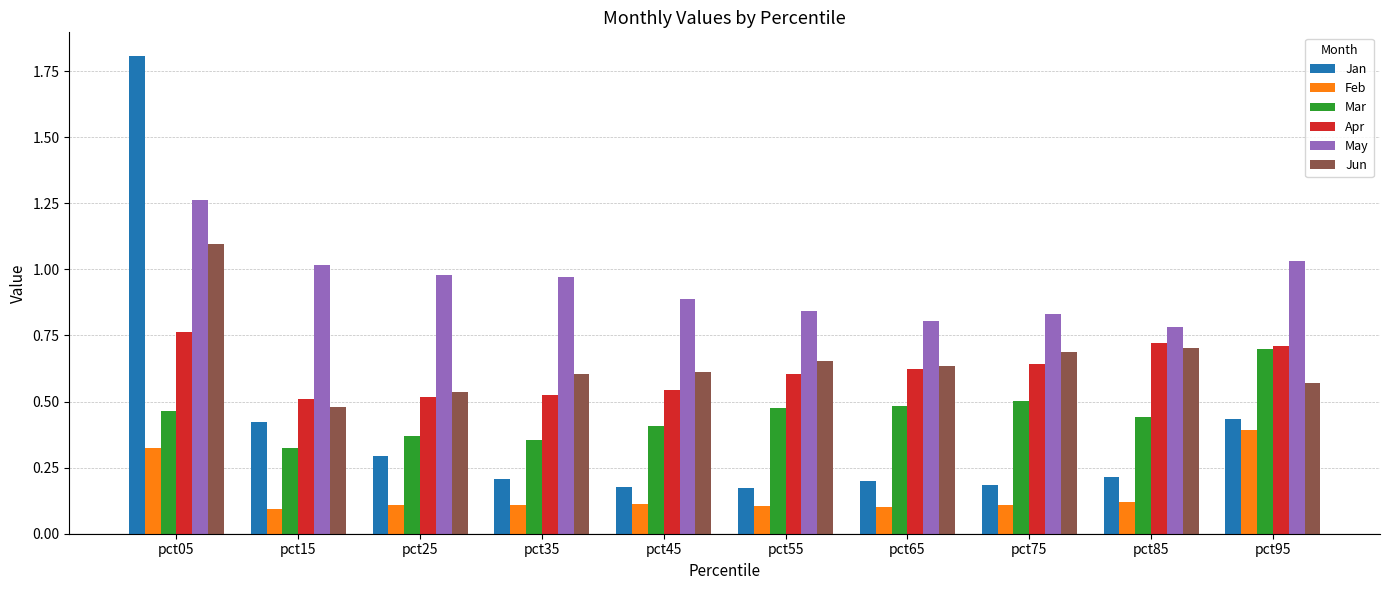

Does the chart contain stacked bars?

No